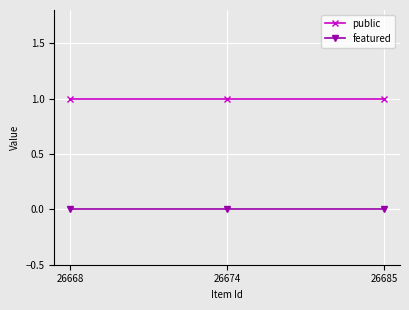

True or false: public has a value of 1 at 26685.

True